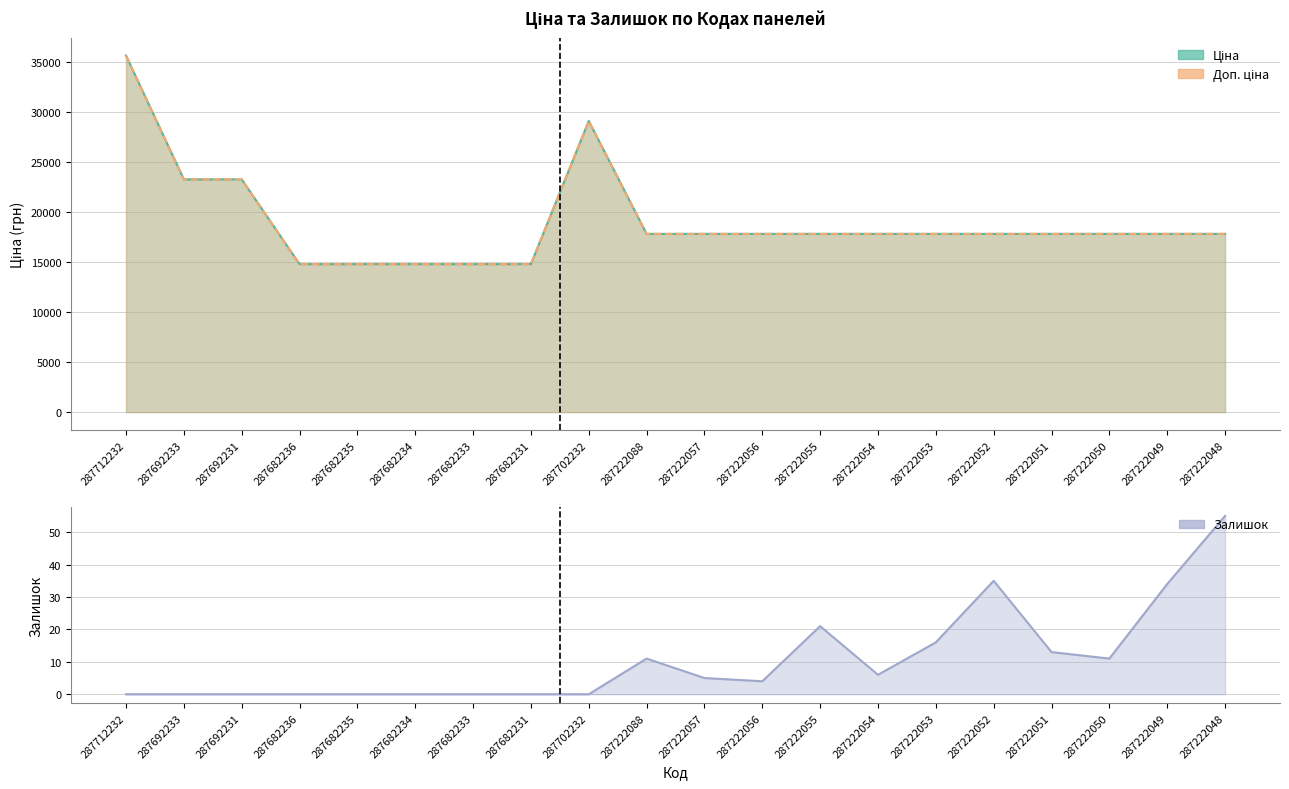

At how many categories does at least one series exceed 3765?

20